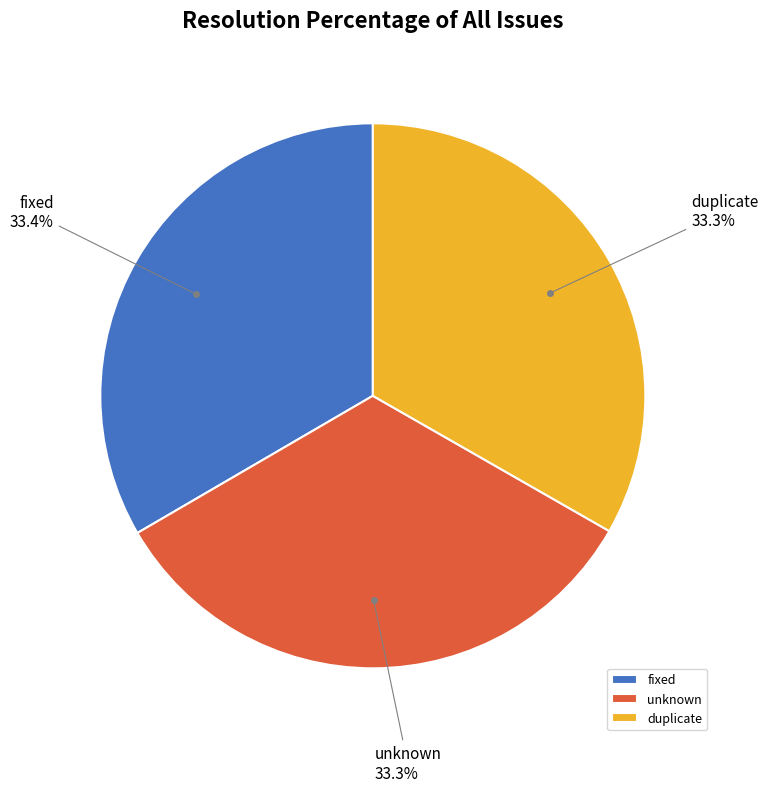

What is the ratio of the value at duplicate to the value at fixed?

1.0